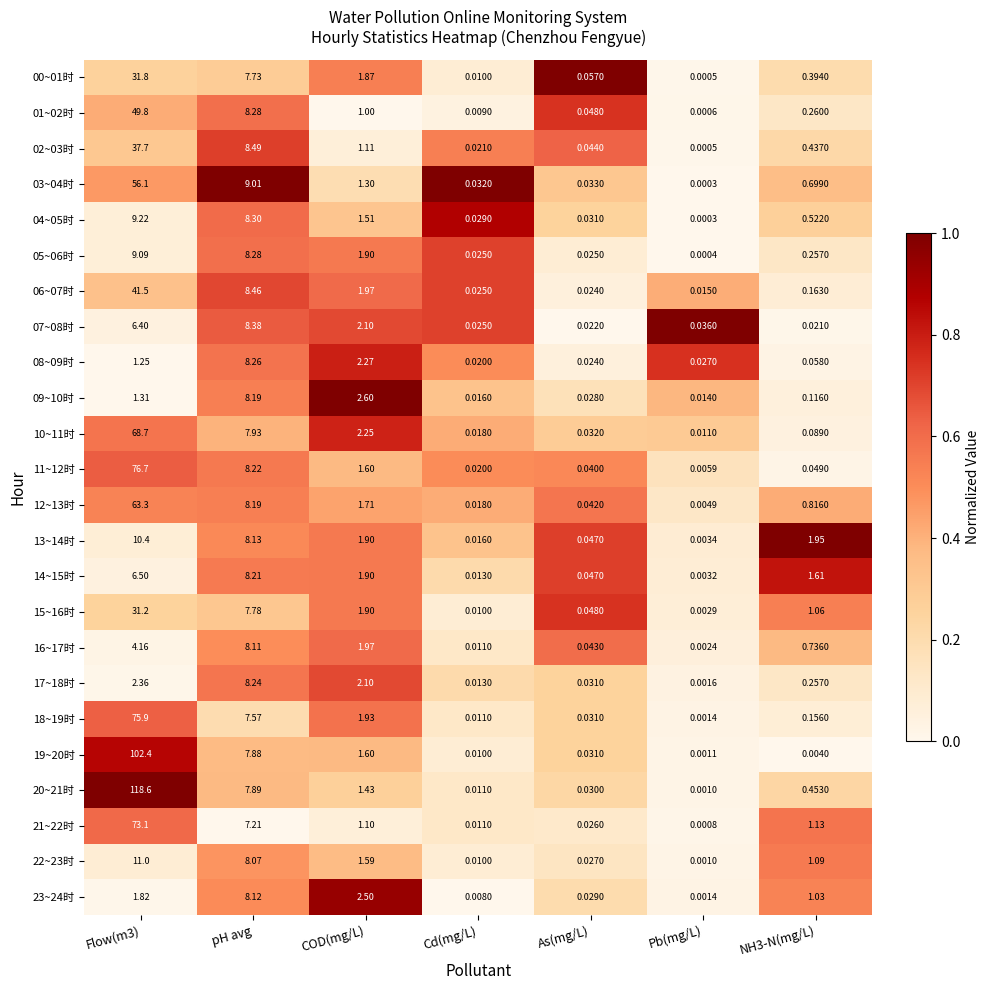

At which label is 05~06时 closest to 4?

COD(mg/L)